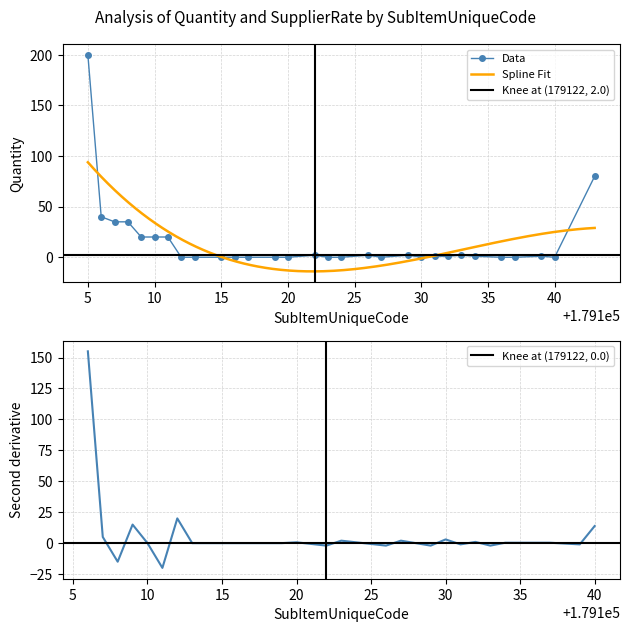

True or false: the data shows 1 at 179133.

False